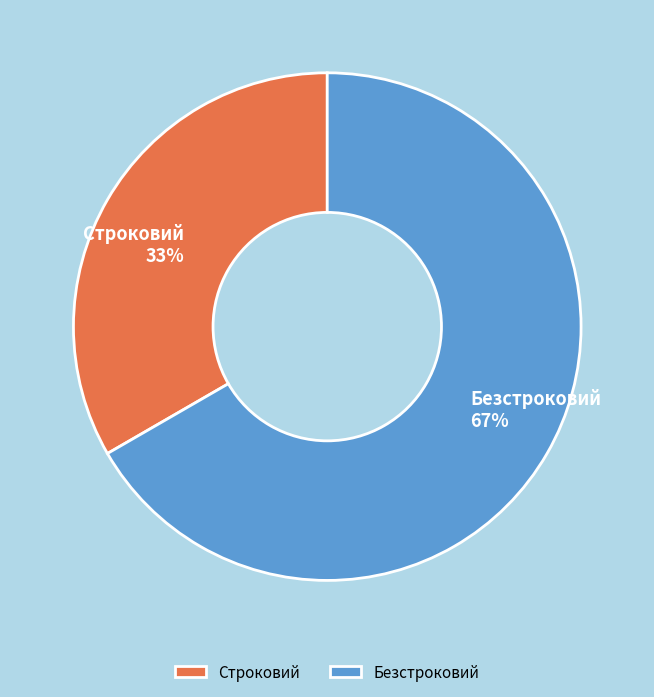

How many slices are in this pie chart?

2